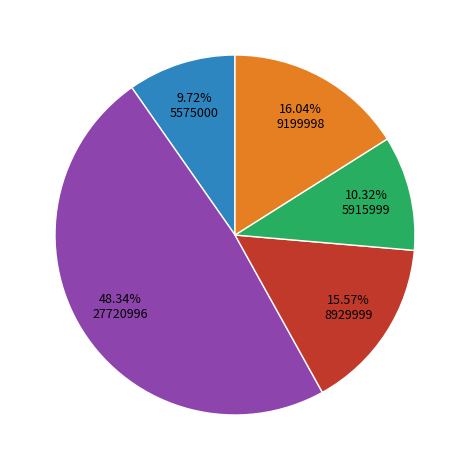

Does any single category account for the majority?

No